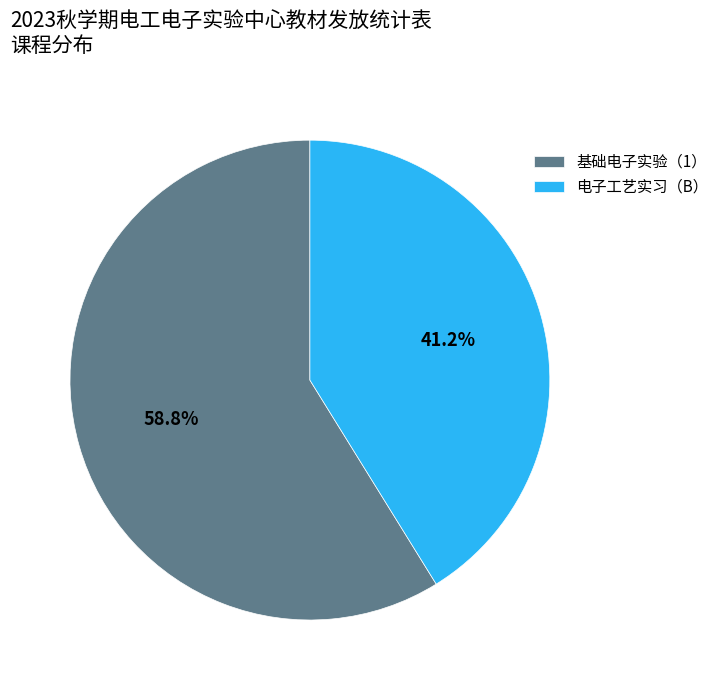

What is the majority slice?

基础电子实验（1）